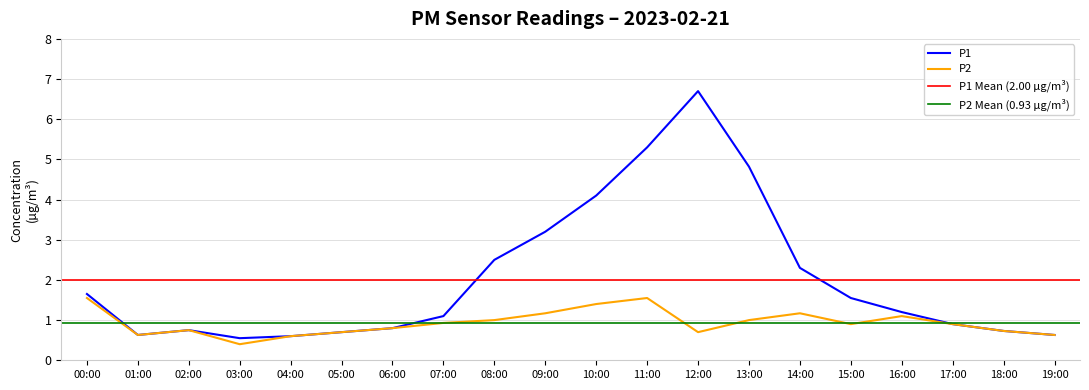

True or false: P1 and P2 cross at least once.

False